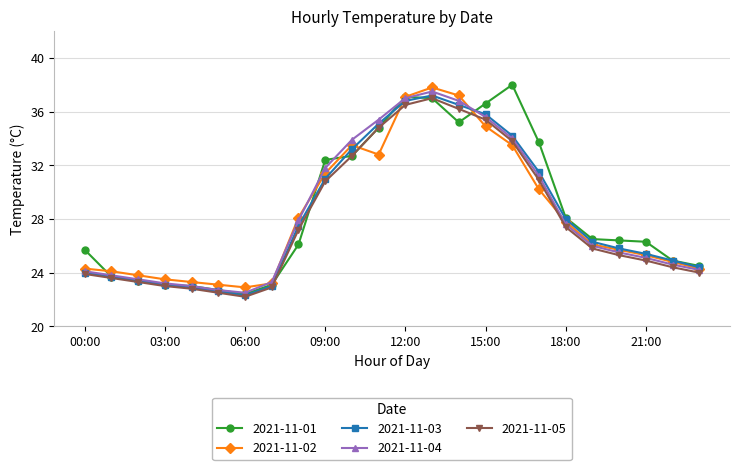

What is the minimum value for 2021-11-05?

22.2